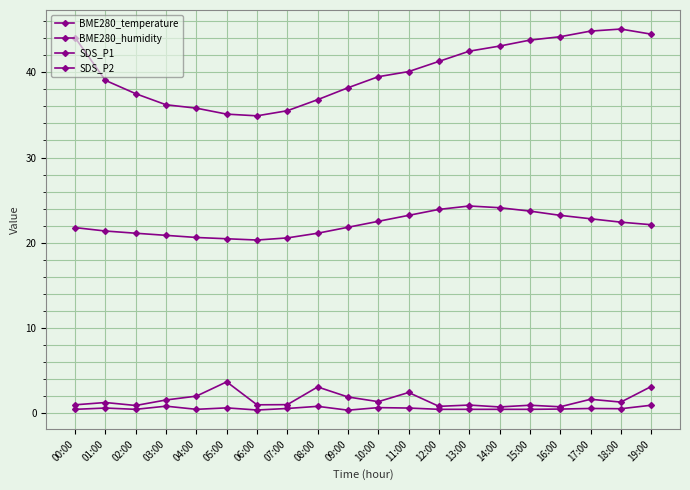

Which category has the highest value in the BME280_humidity series?

18:00